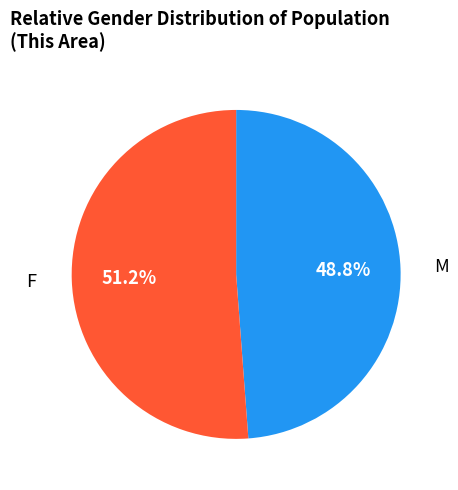

Is there any slice that represents more than half of the pie?

Yes